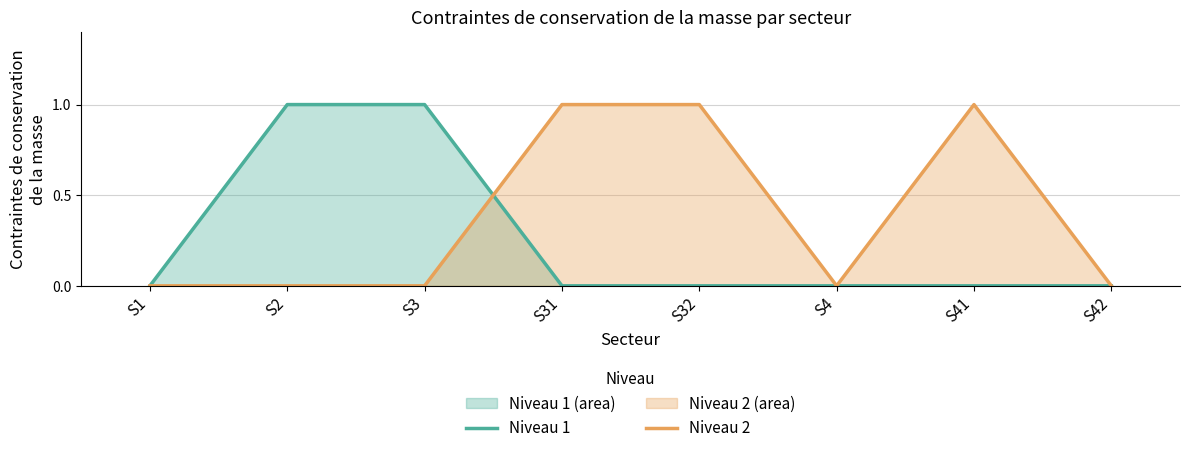

What is the maximum value shown in the chart?

1